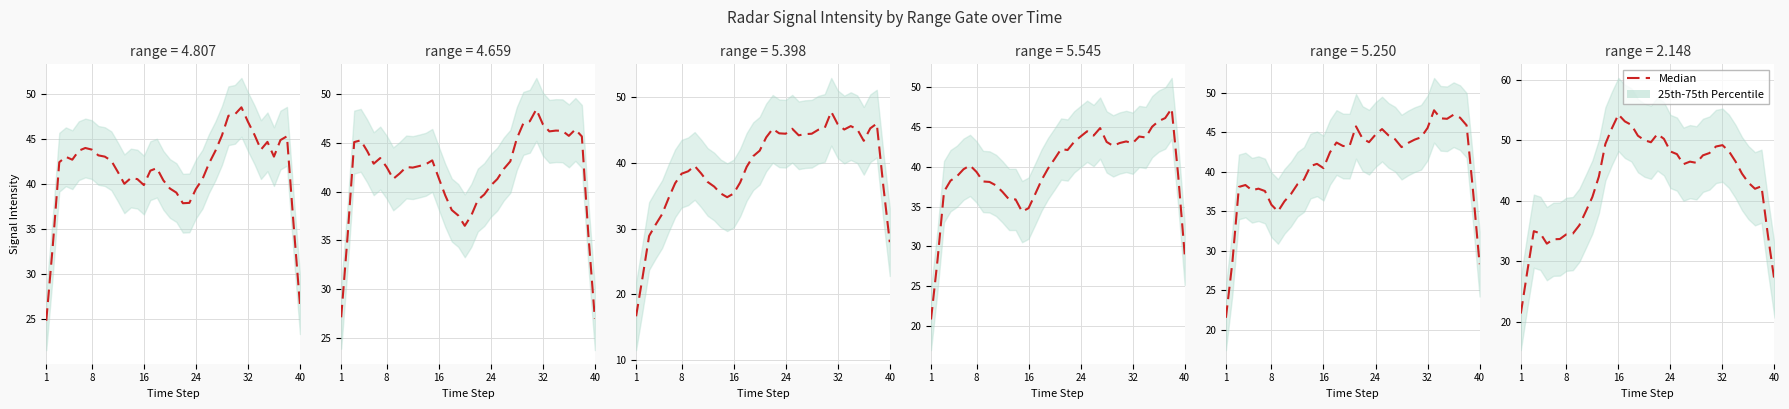

At which category does the chart reach its peak across all series?

16